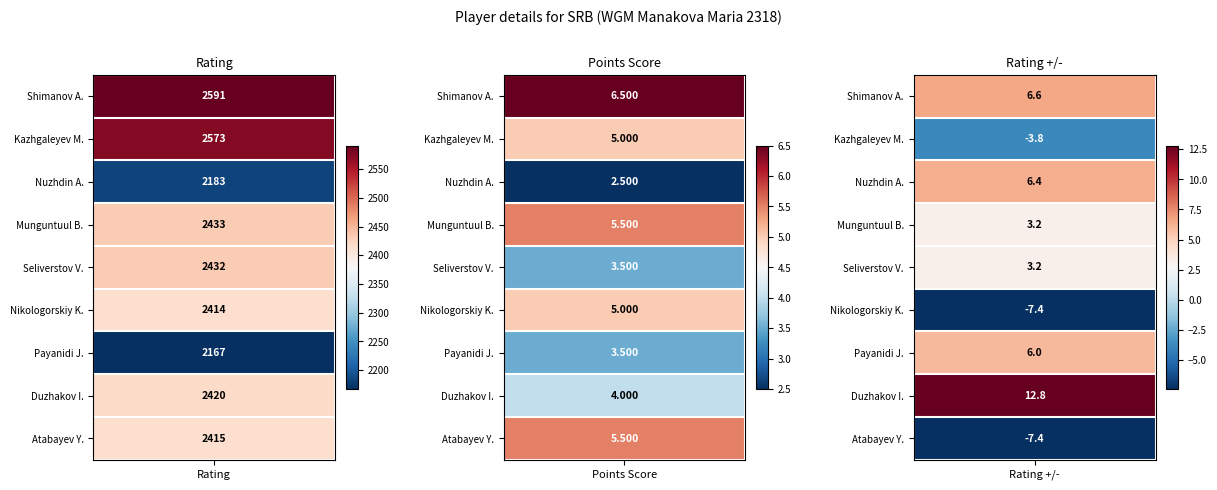

What is the lowest value of the Duzhakov Ilya series?

4.0